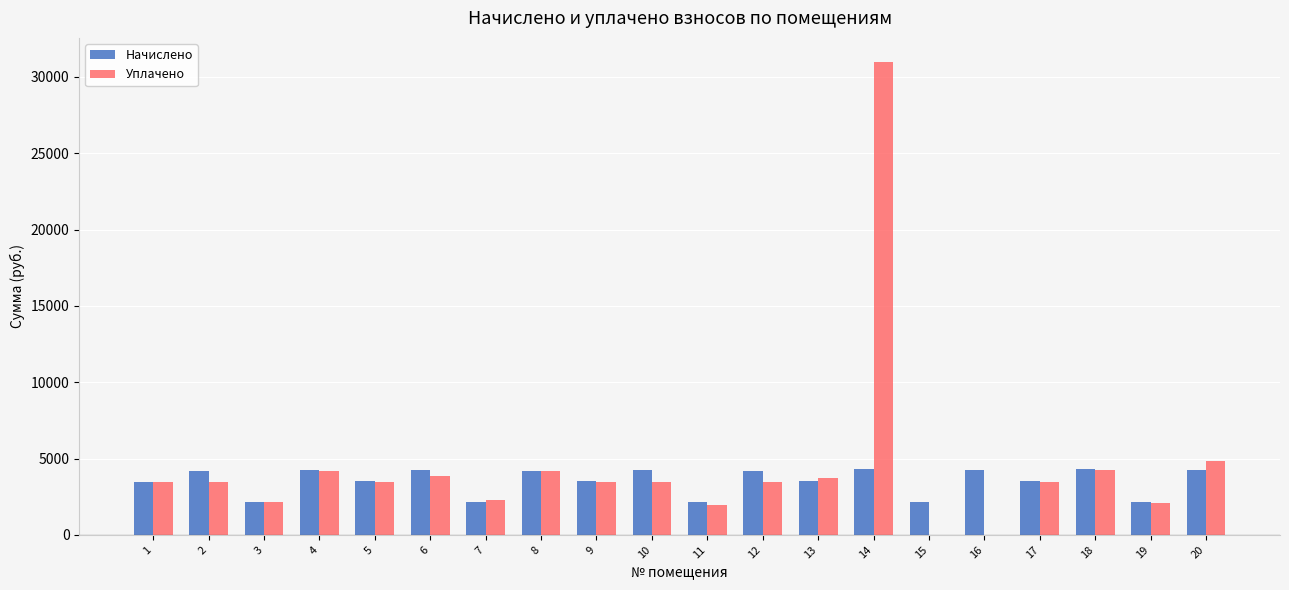

Is it true that Уплачено equals 8659.5 at 20?

False